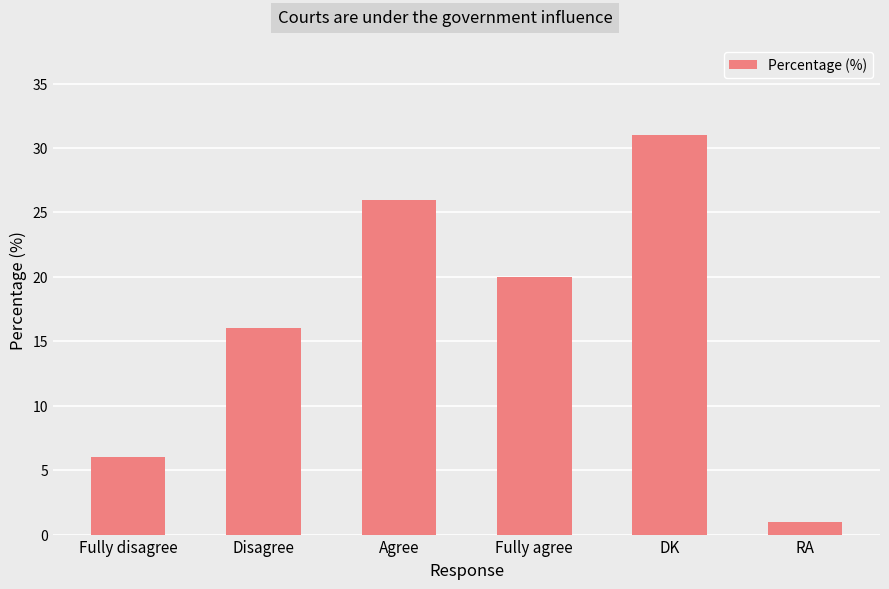

At which category does the chart reach its peak across all series?

DK